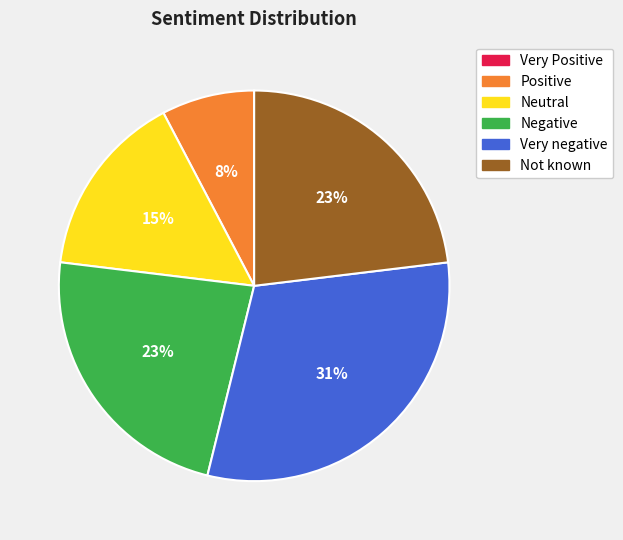

The Neutral slice represents 3% of the pie. True or false?

False